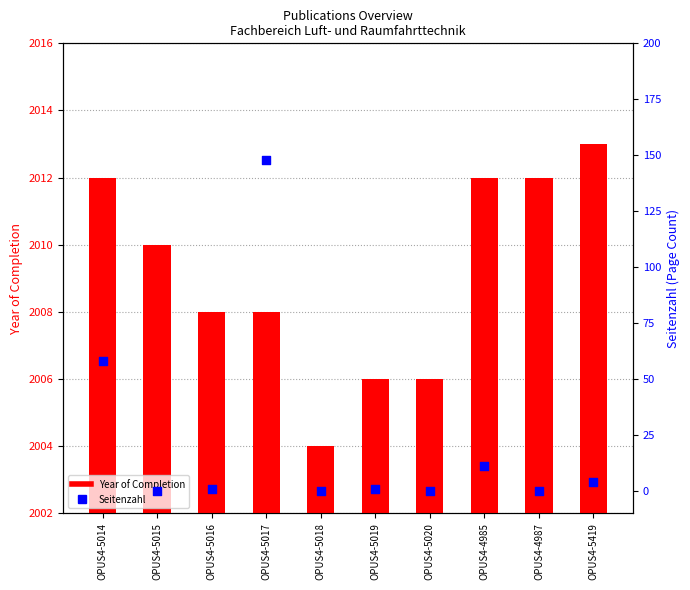

Which series has the largest Y range (max minus min)?

Seitenzahl